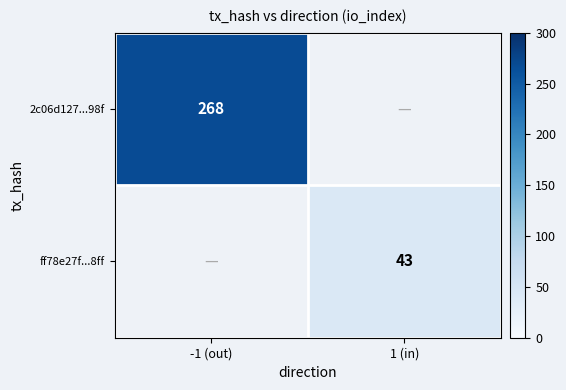

At how many categories does at least one series exceed 54?

1